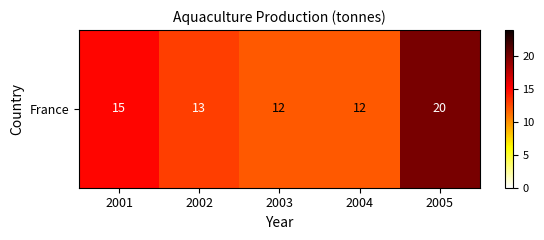

Reading right to left, list all the values displayed in this chart.

20	12	12	13	15